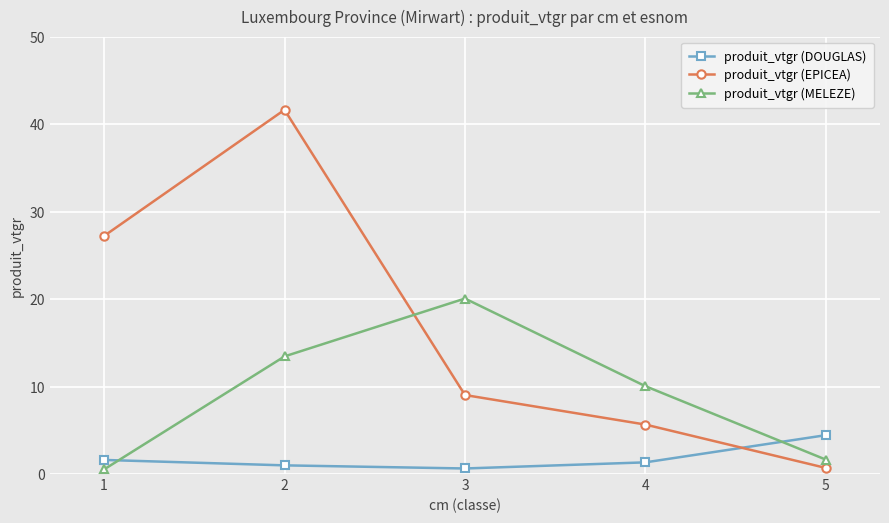

How many intersections are there between produit_vtgr (EPICEA) and produit_vtgr (MELEZE)?

1